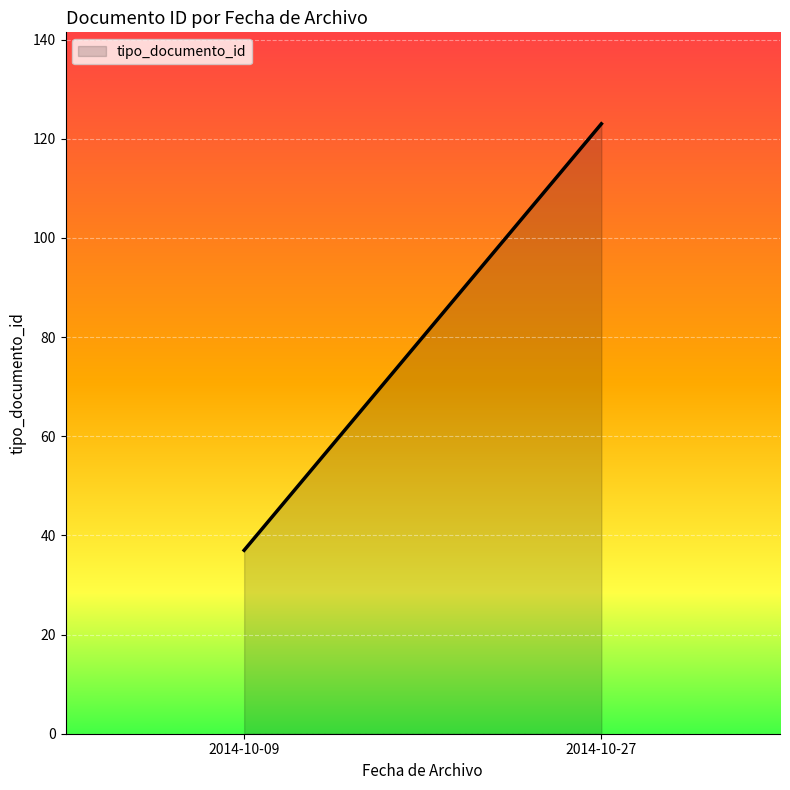

Reading left to right, extract all data points from this chart.

2014-10-09=37	2014-10-27=123